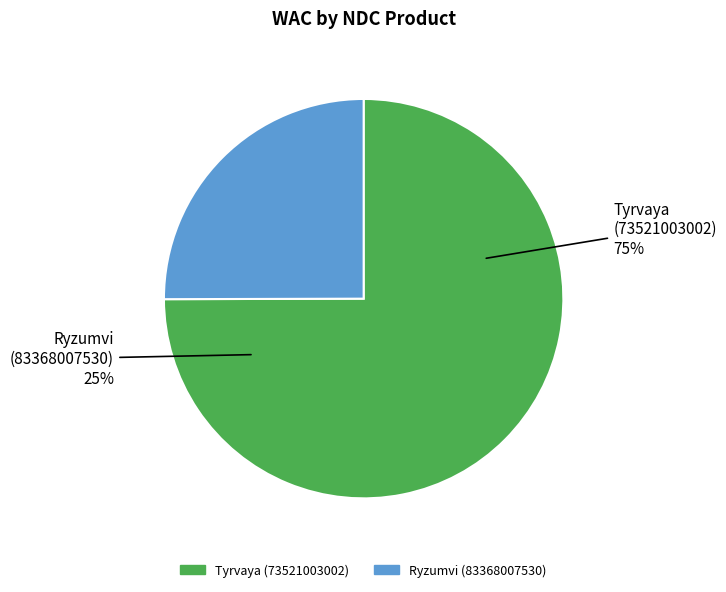

Which has a higher value, Ryzumvi (83368007530) or Tyrvaya (73521003002)?

Tyrvaya (73521003002)